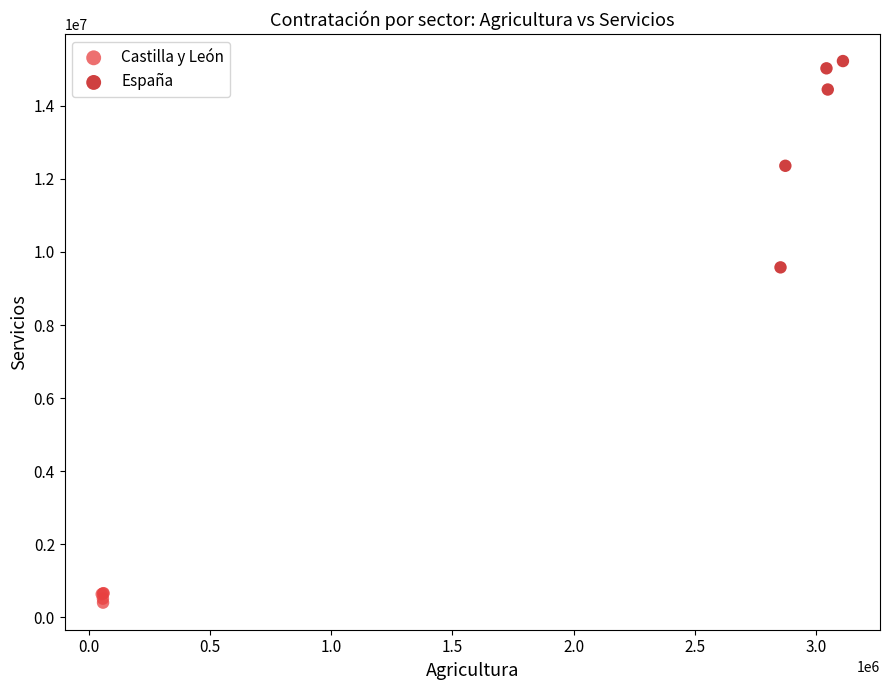

Which series reaches the minimum Y coordinate?

Castilla y León